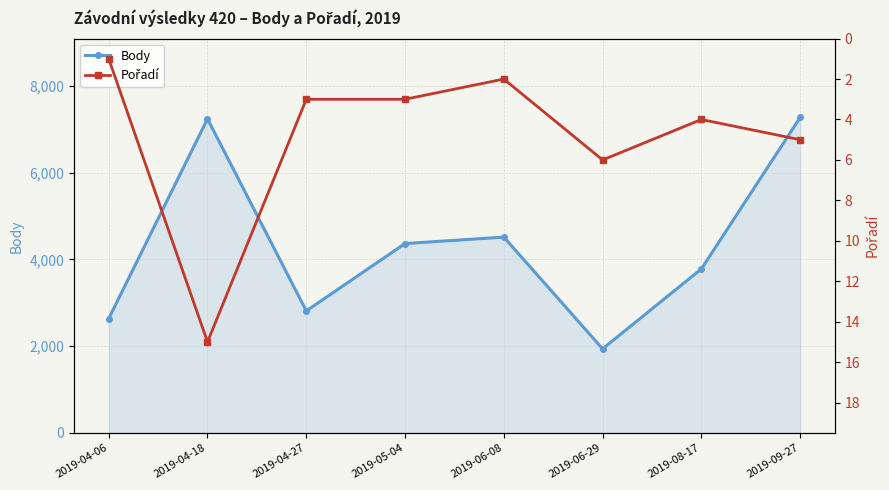

List the labels in order of Body value, largest first.

2019-09-27, 2019-04-18, 2019-06-08, 2019-05-04, 2019-08-17, 2019-04-27, 2019-04-06, 2019-06-29